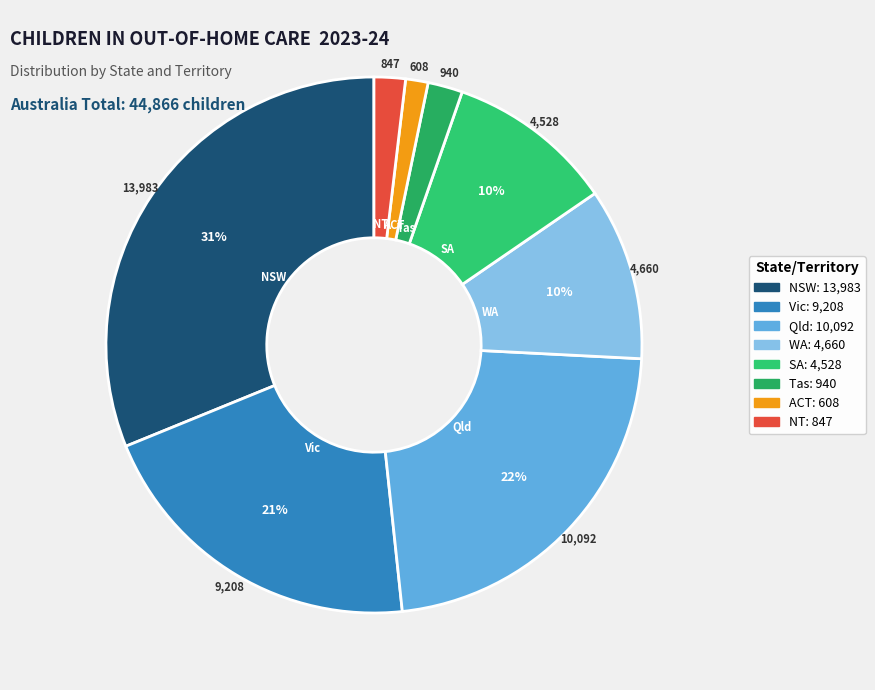

How many segments does this pie chart have?

8